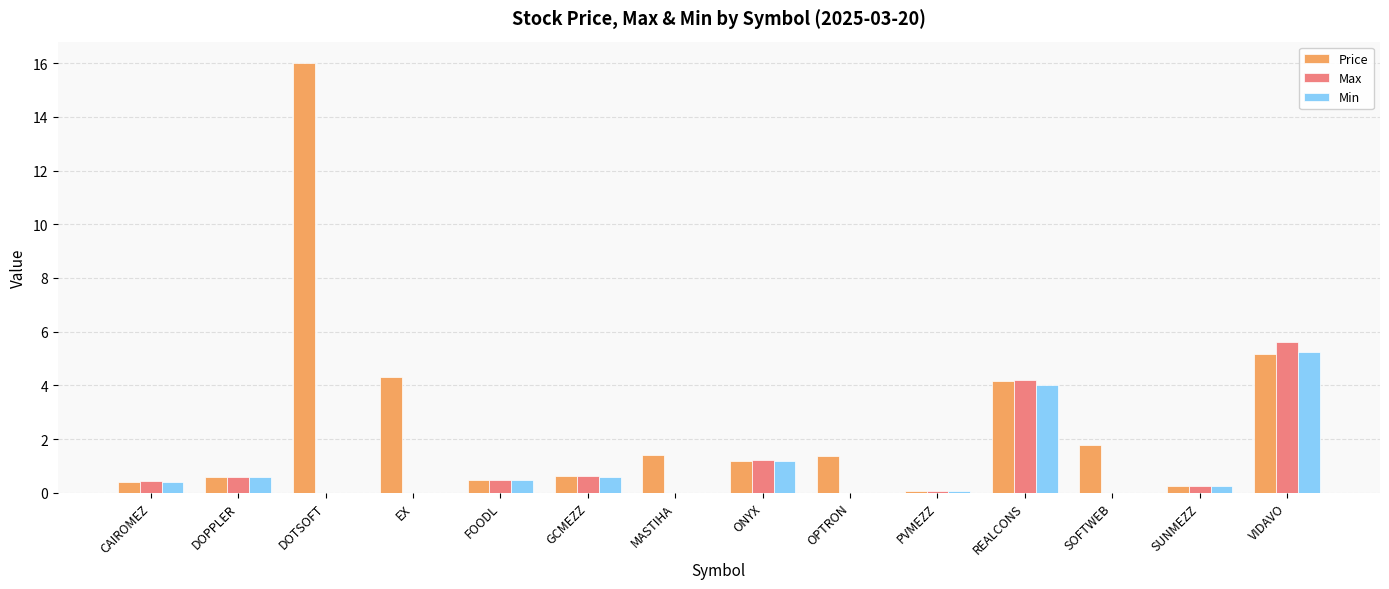

What is the total value across all series at GCMEZZ?

1.8